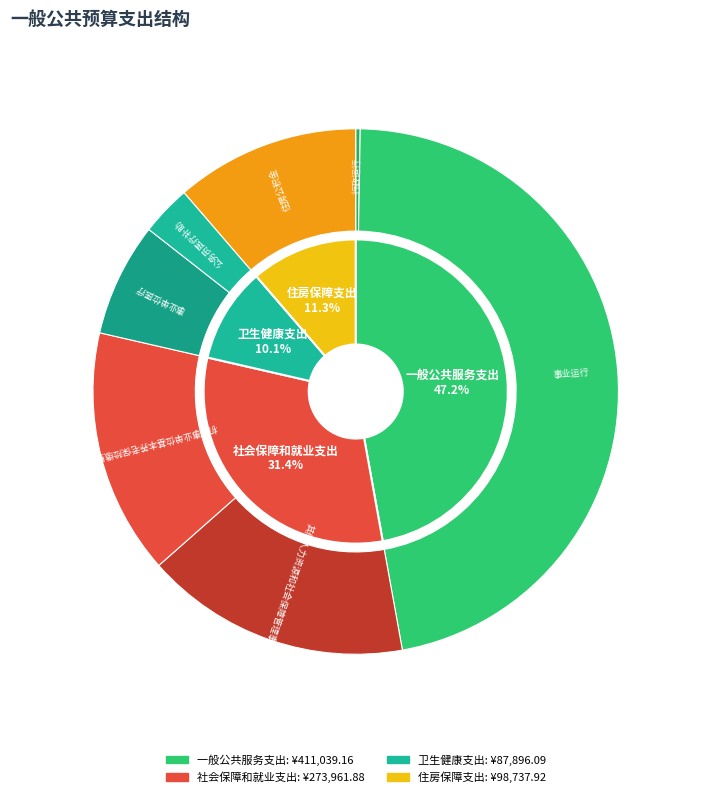

Which category has the smallest portion of the pie?

卫生健康支出